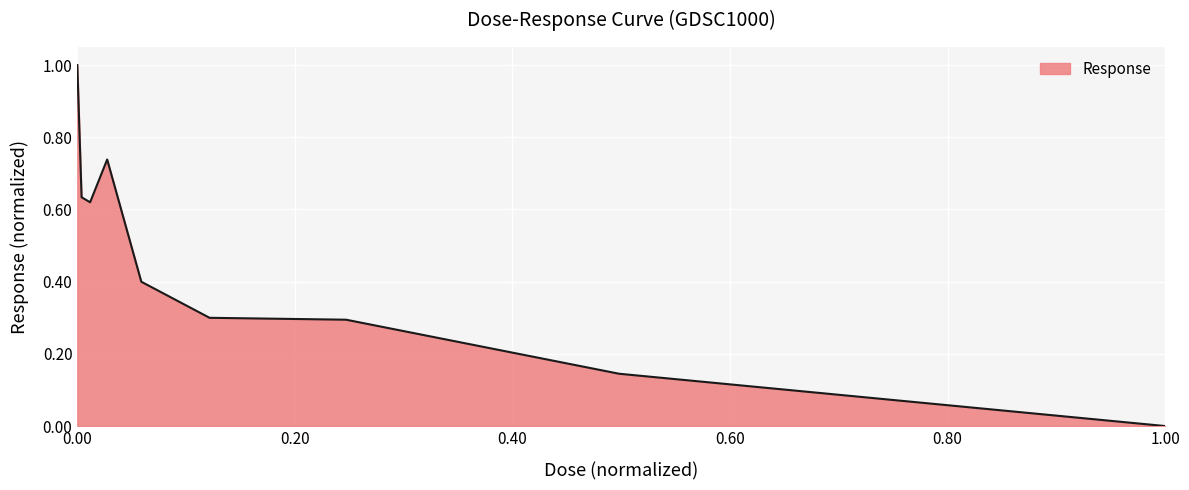

What is the difference between the maximum and minimum values?

1.0